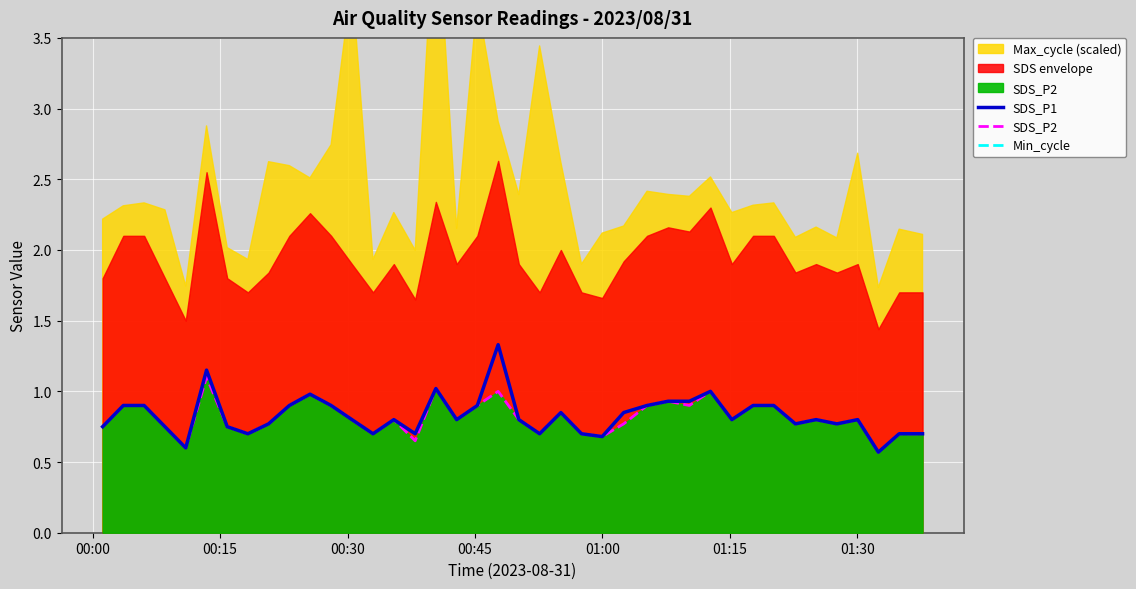

What is the maximum value for SDS_P1?

1.3